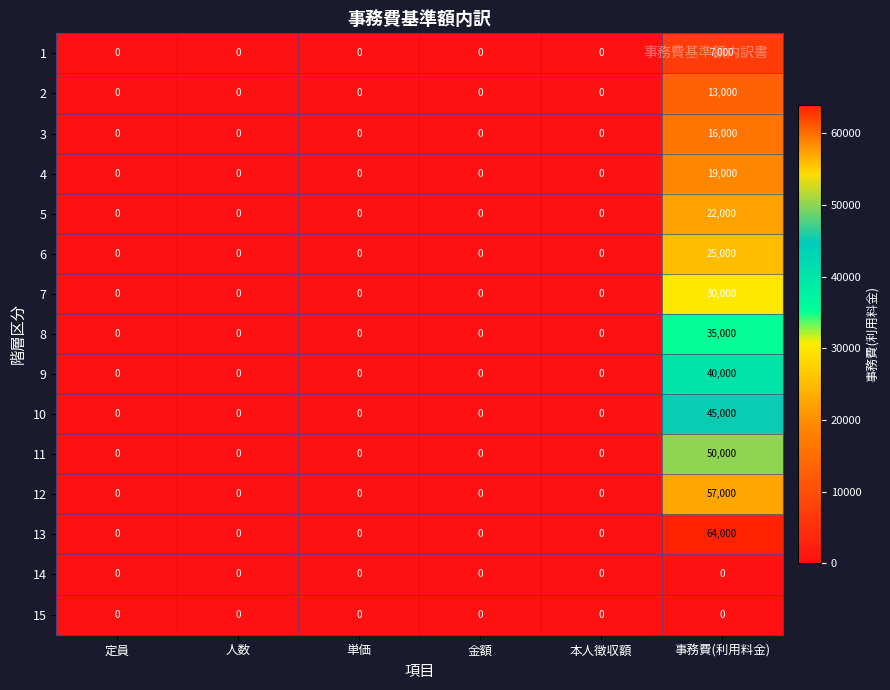

What is the greatest value displayed?

64000